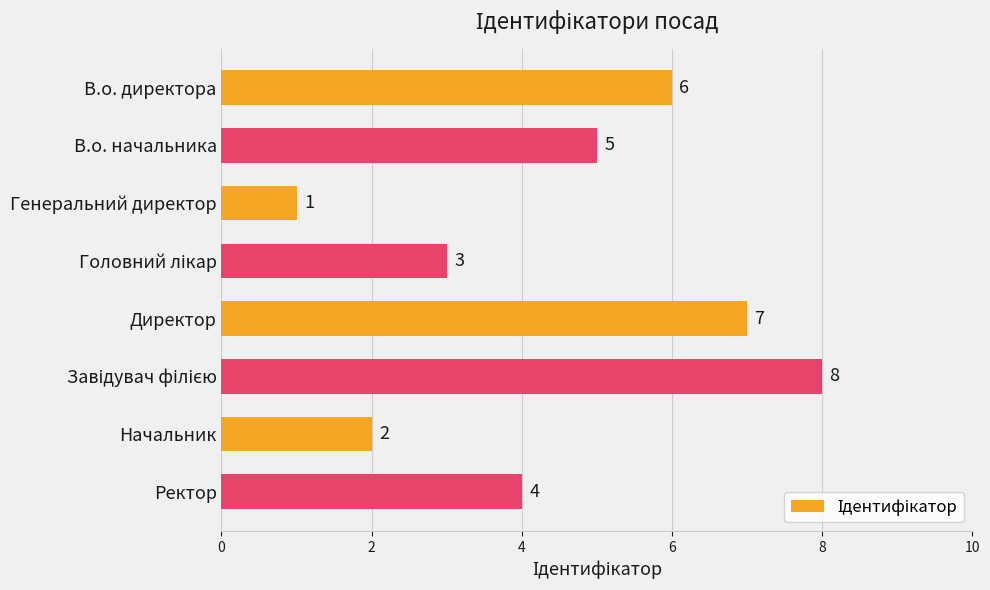

Reading top to bottom, extract all data points from this chart.

6	5	1	3	7	8	2	4